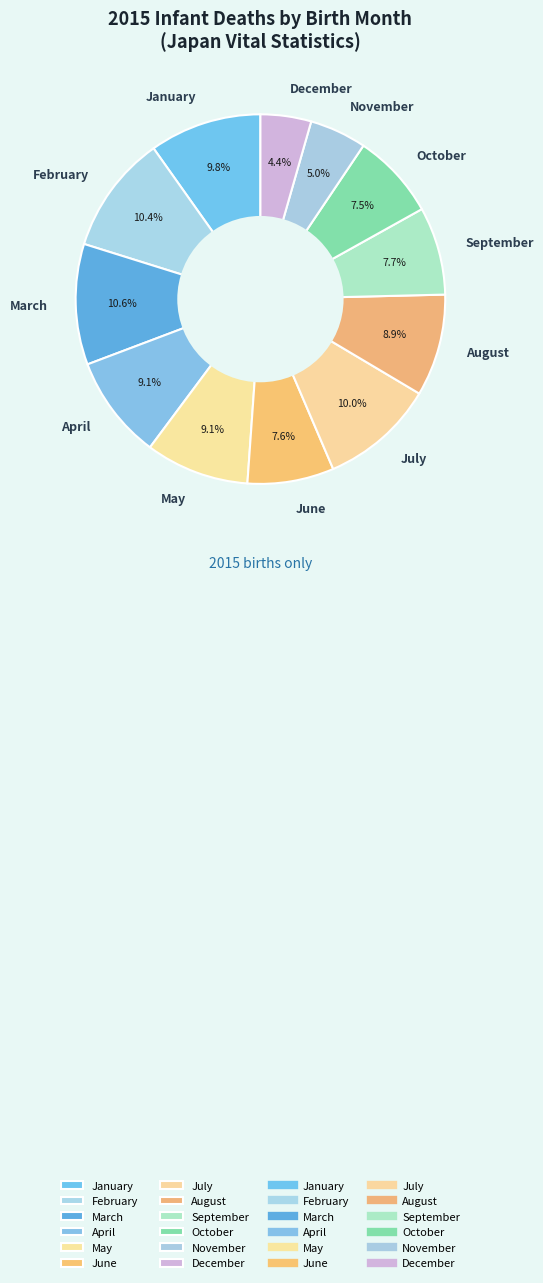

To the nearest percent, what is the average slice percentage?

8%